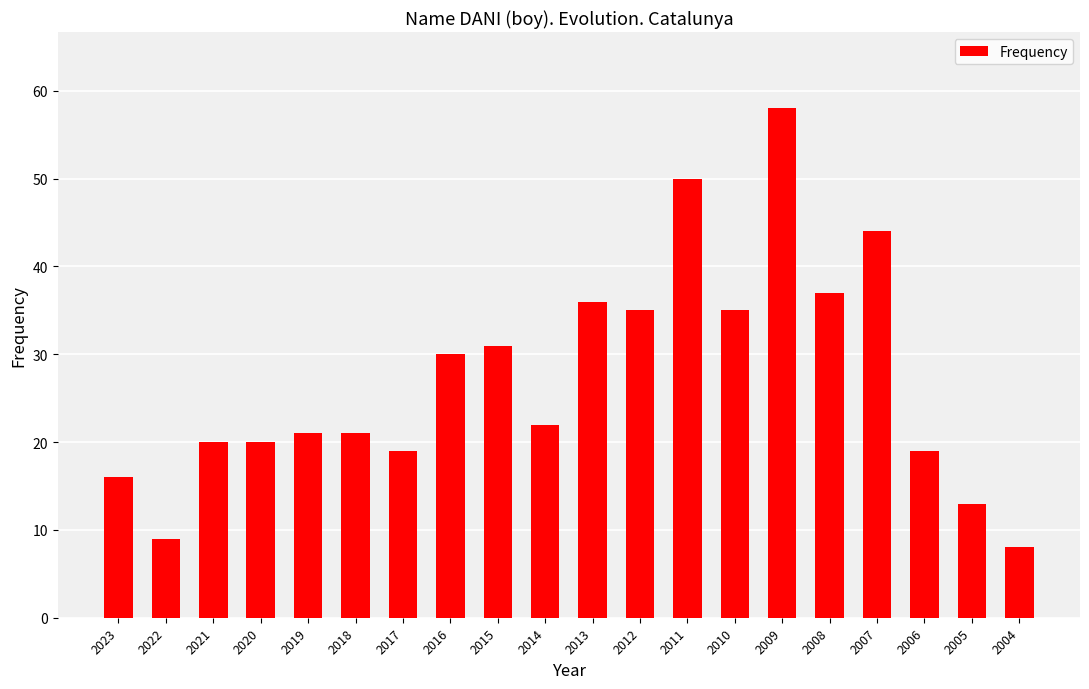

Reading left to right, what are all the values shown in this chart?

16	9	20	20	21	21	19	30	31	22	36	35	50	35	58	37	44	19	13	8